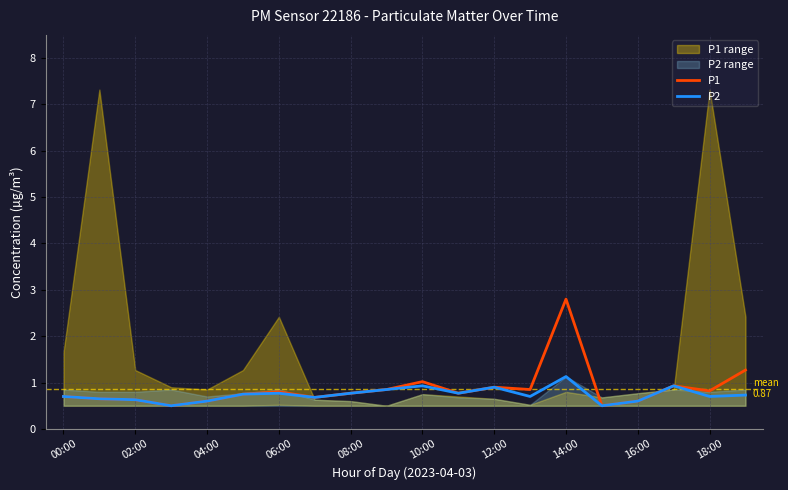

True or false: P2 has a value of 0.9 at 16:00.

False